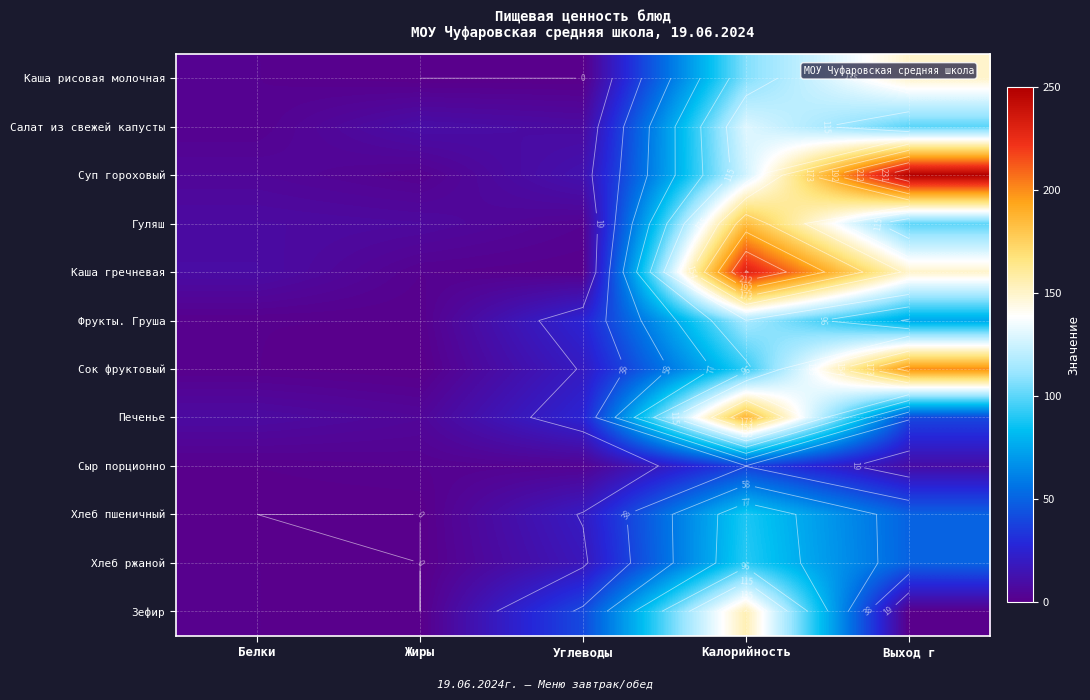

Rank the series by their maximum value, from lowest to highest.

Сыр порционно, Хлеб пшеничный, Хлеб ржаной, Фрукты. Груша, Салат из свежей капусты, Каша рисовая молочная, Зефир, Гуляш, Печенье, Сок фруктовый, Каша гречневая, Суп гороховый